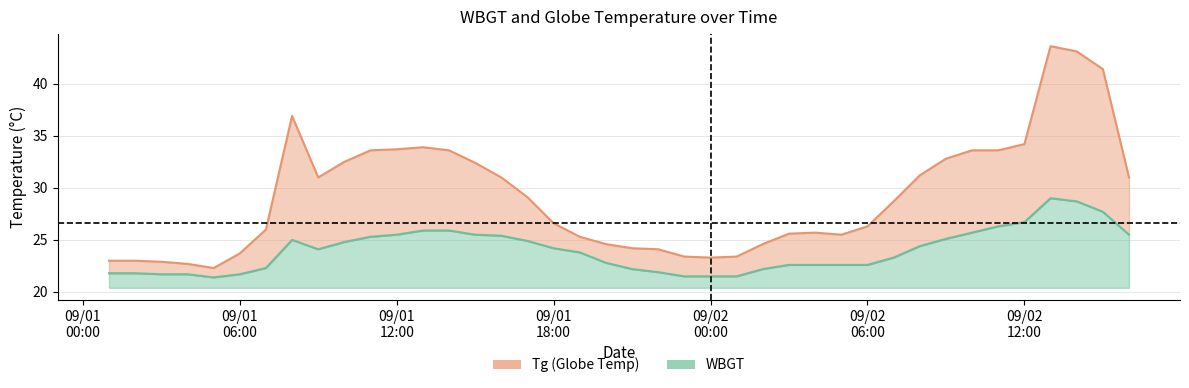

At which category does Tg reach its first local peak?

2019/9/1 8:00